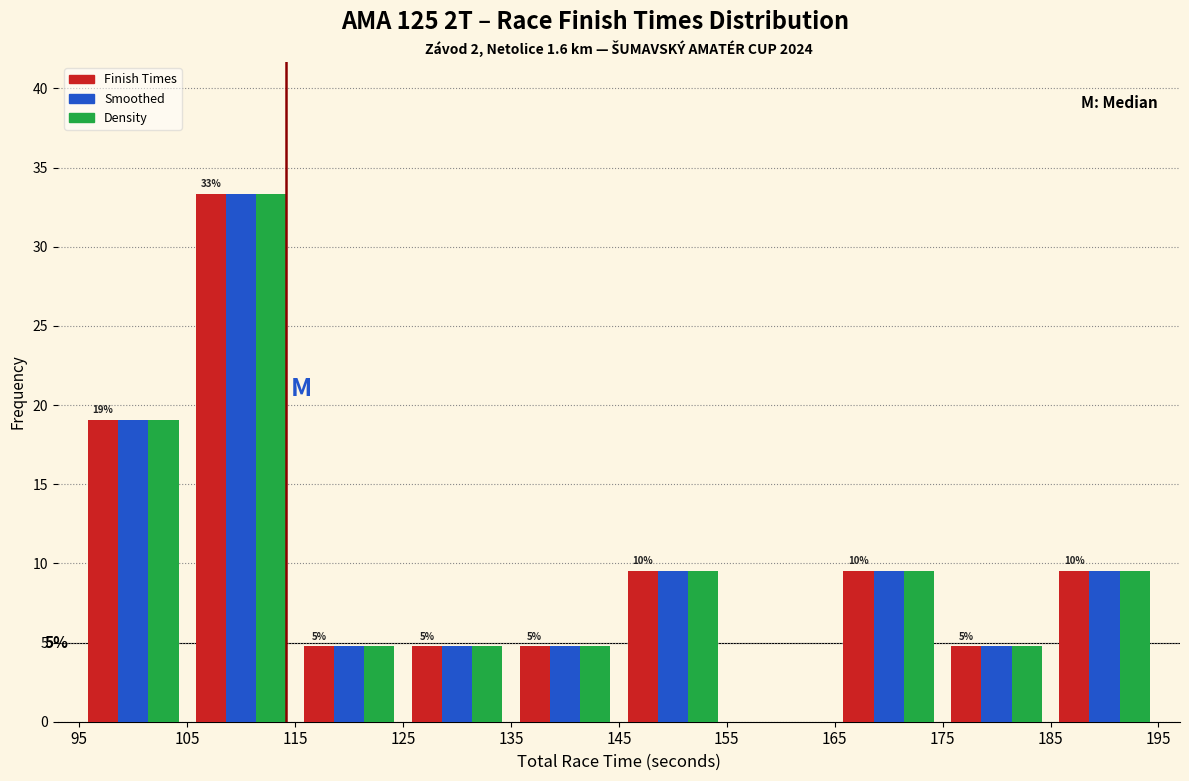

In the Smoothed series, which range on the x-axis has the tallest bar?

105 to 115